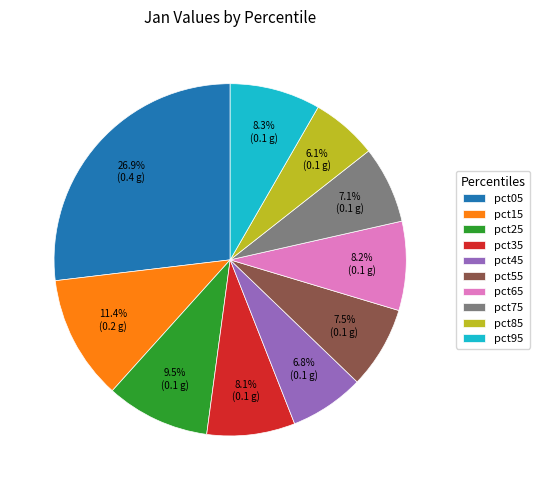

To the nearest percent, what portion does pct45 represent?

7%